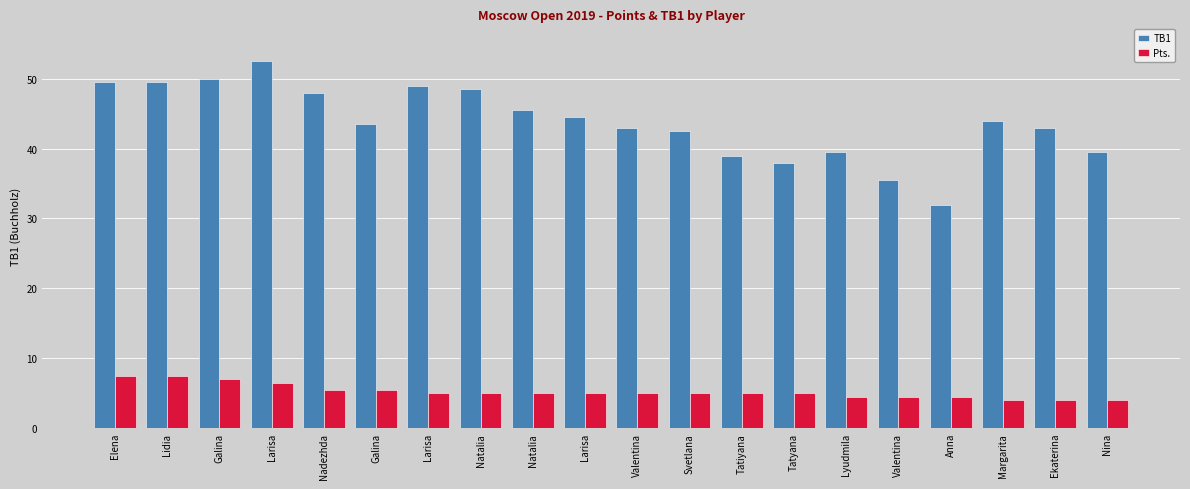

How many categories are shown in the chart?

20